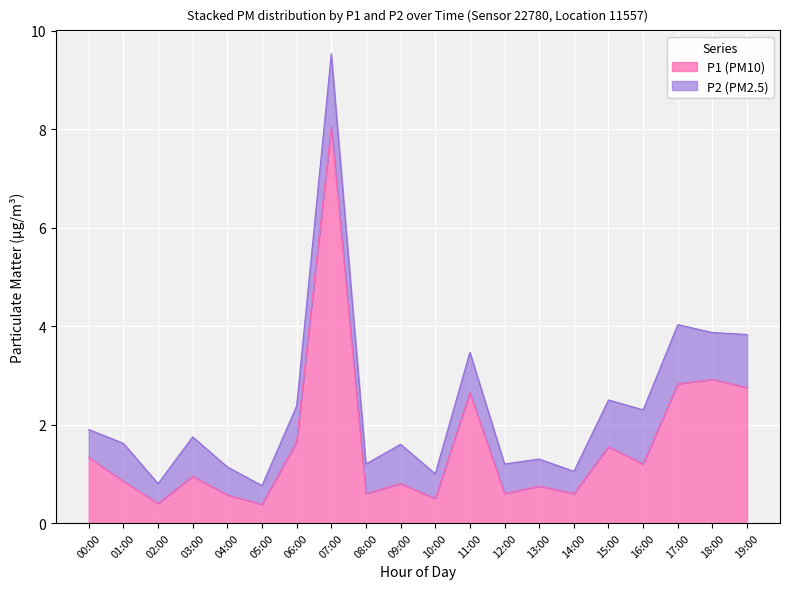

List the labels in order of value, largest first.

07:00, 18:00, 17:00, 19:00, 11:00, 06:00, 15:00, 00:00, 16:00, 03:00, 01:00, 09:00, 13:00, 08:00, 12:00, 14:00, 04:00, 10:00, 02:00, 05:00